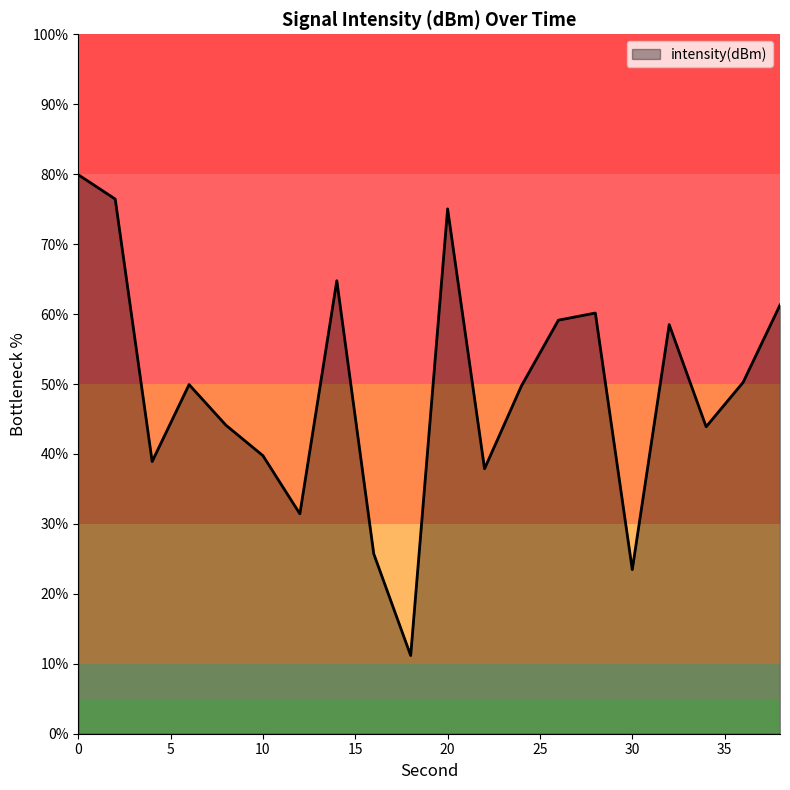

How many categories are shown in the chart?

20